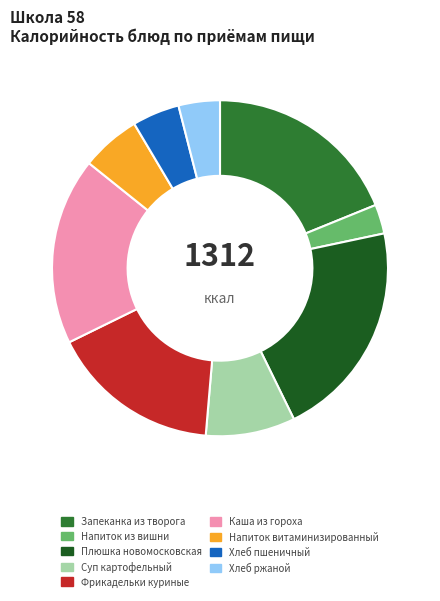

What is the smallest slice in the pie chart?

Напиток из вишни